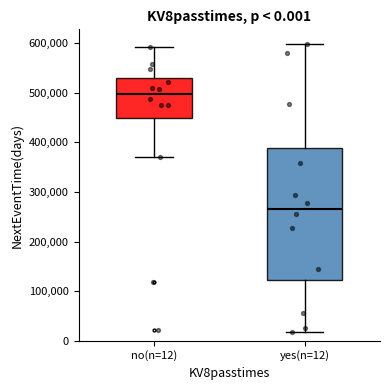

Which box's median line is the highest?

no(n=12)